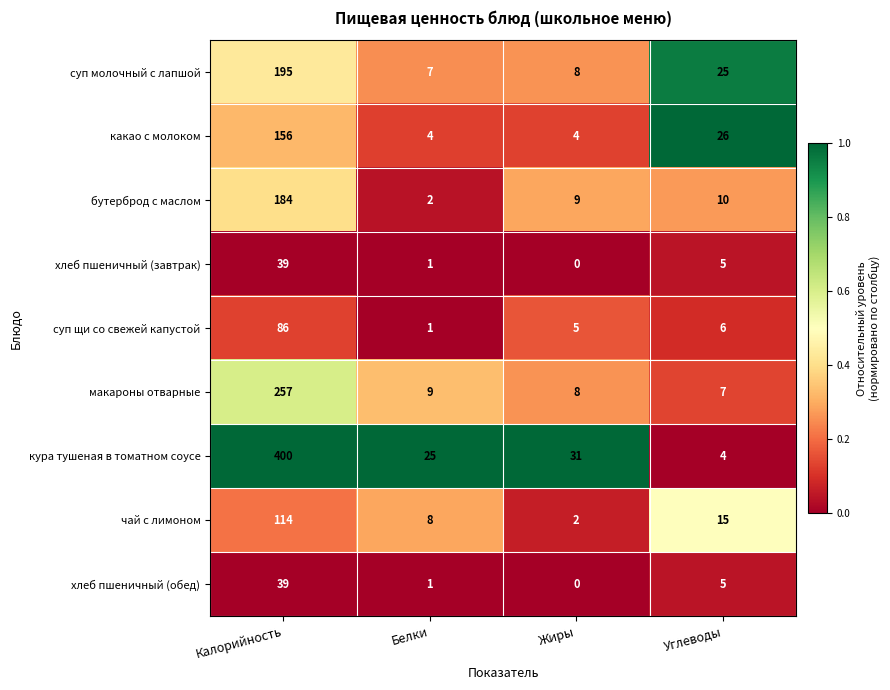

Count the number of data series in this chart.

9